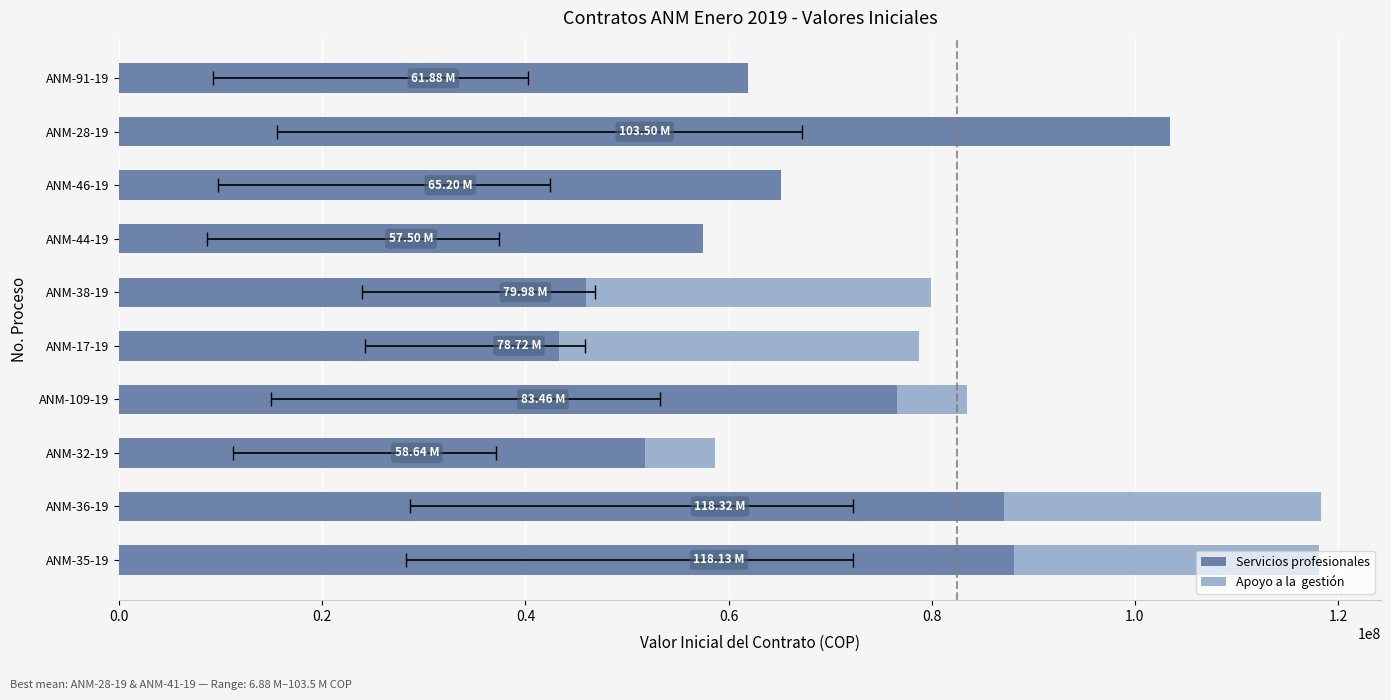

What is the value of the Apoyo a la  gestión bar at the 5th from the left?

35420000